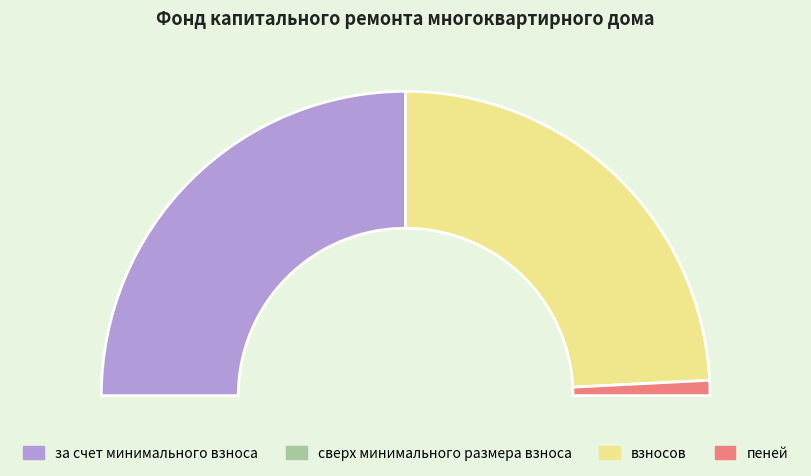

To the nearest percent, what portion does за счет минимального взноса represent?

50%